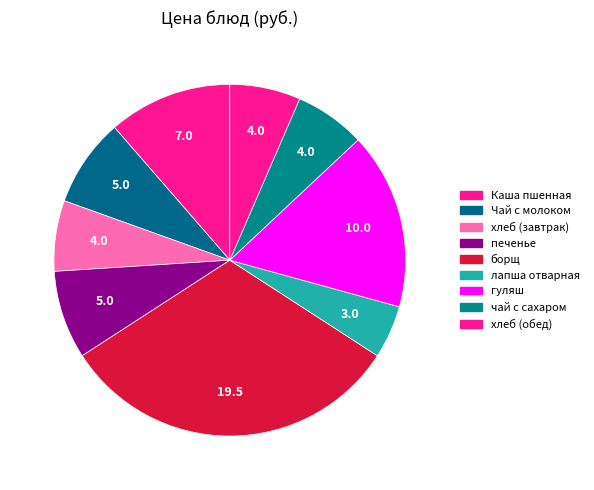

To the nearest percent, what is the difference between the хлеб (обед) and гуляш slice percentages?

10%